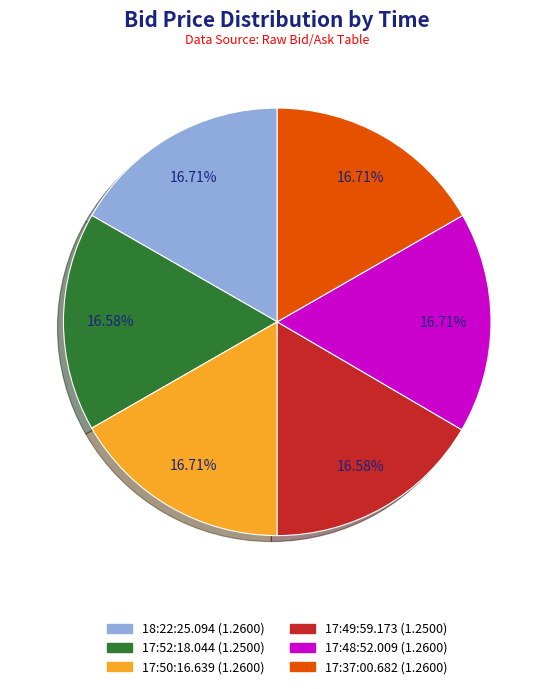

Is 17:37:00.682 the majority of the pie?

No